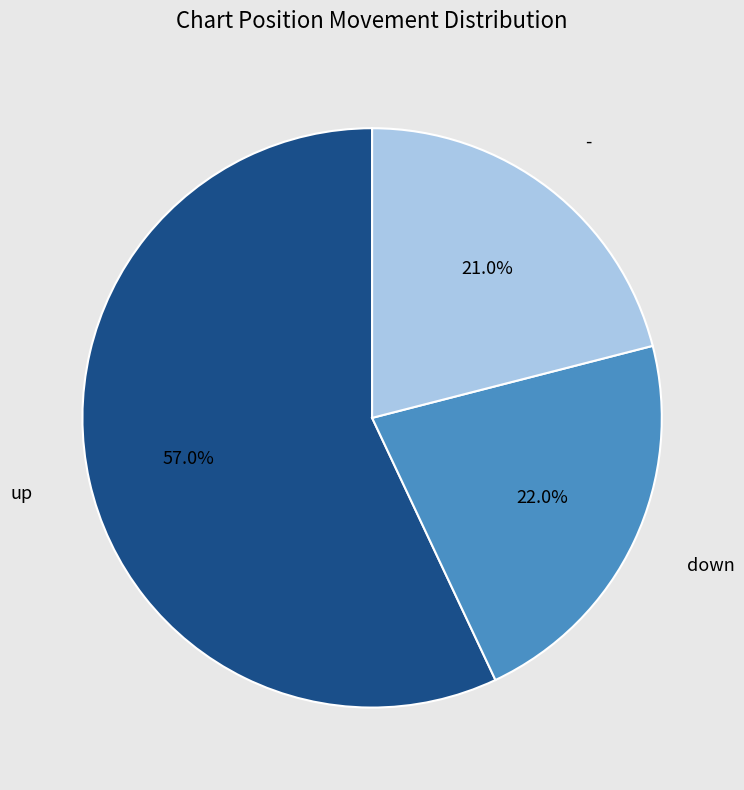

Is there a majority slice in this chart?

Yes